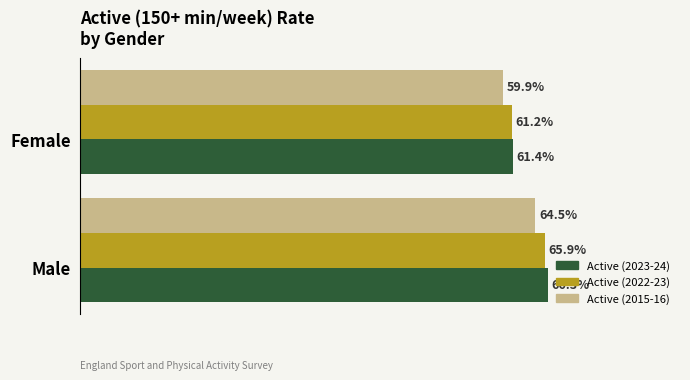

List the series in order of their peak value, lowest first.

Active (2015-16), Active (2022-23), Active (2023-24)